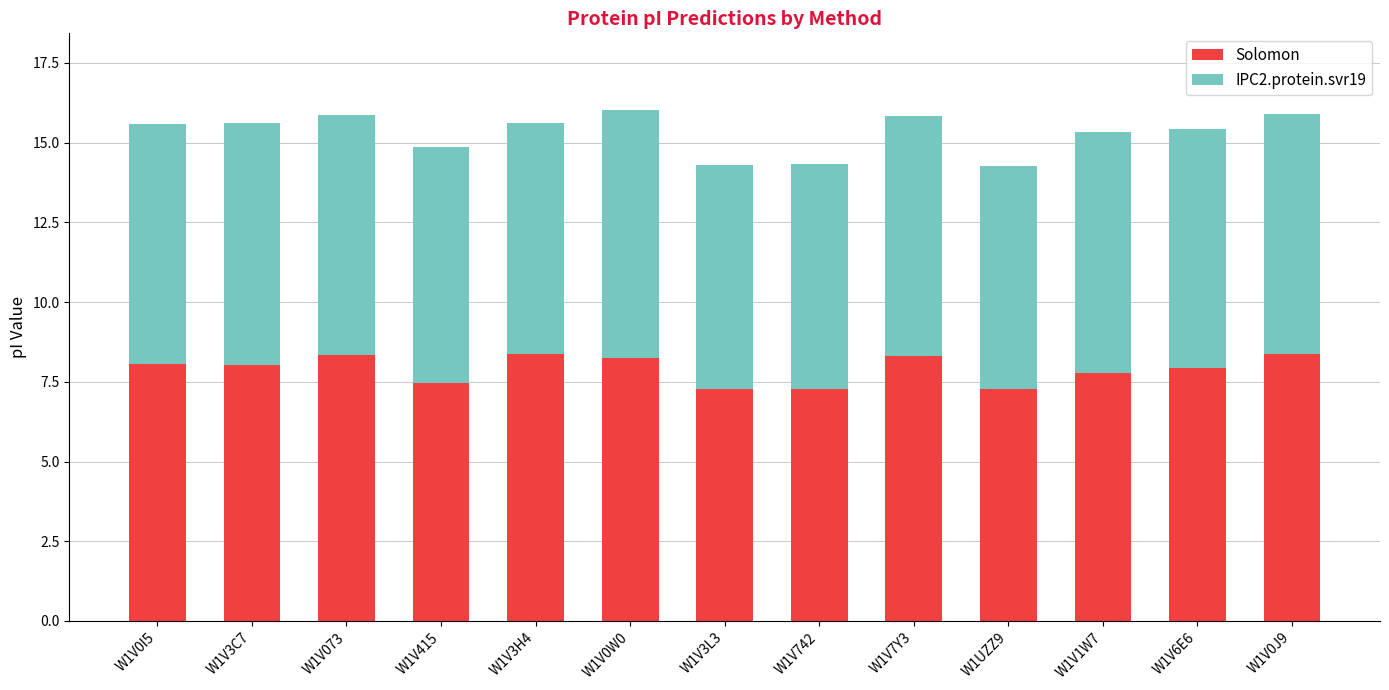

What is the average value of the Solomon series?

7.9